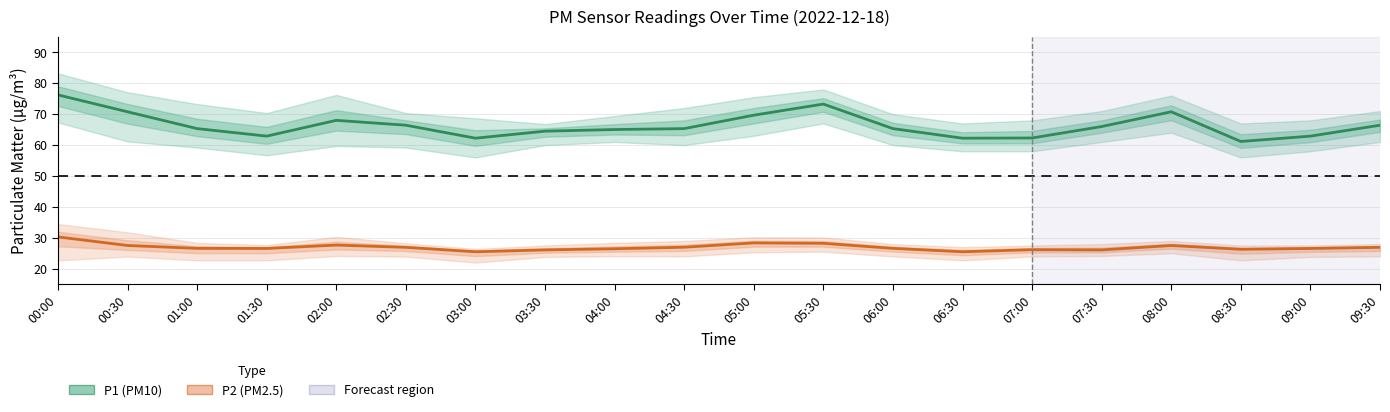

What is the total value across all series at 08:00?

98.3